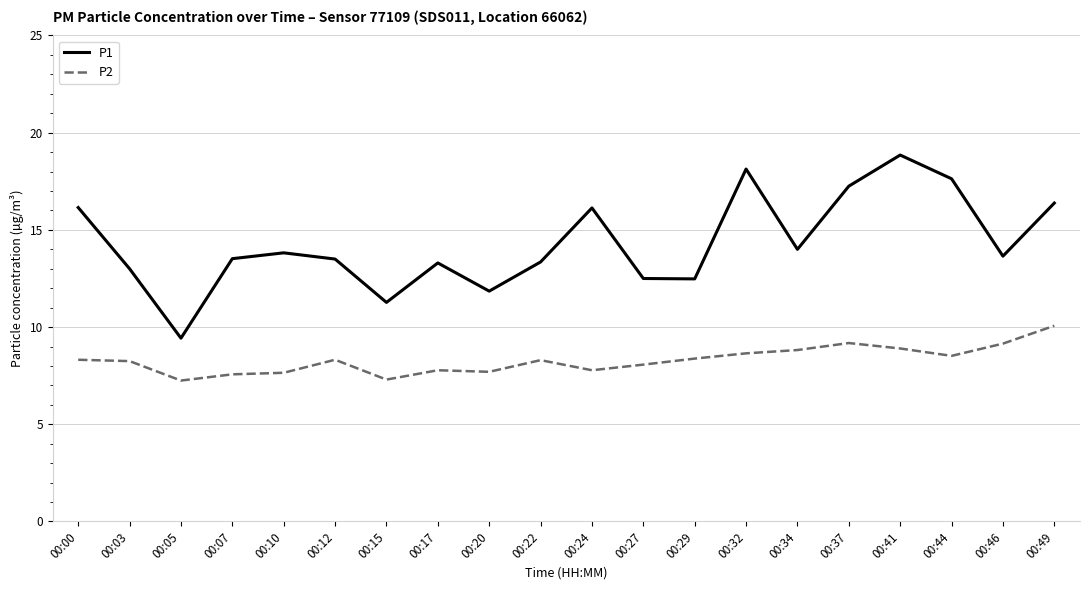

True or false: P2 and P1 intersect in this chart.

False